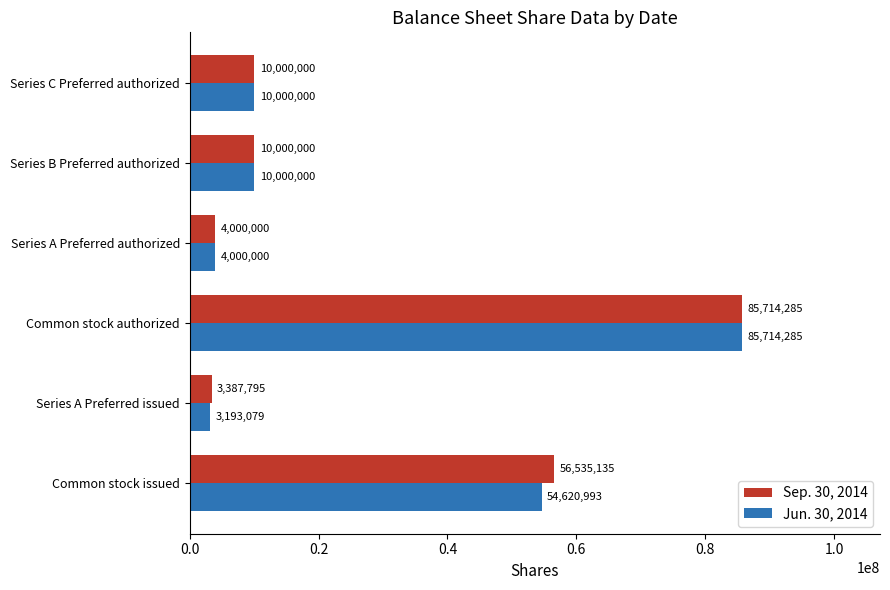

What is the smallest value displayed?

3193079